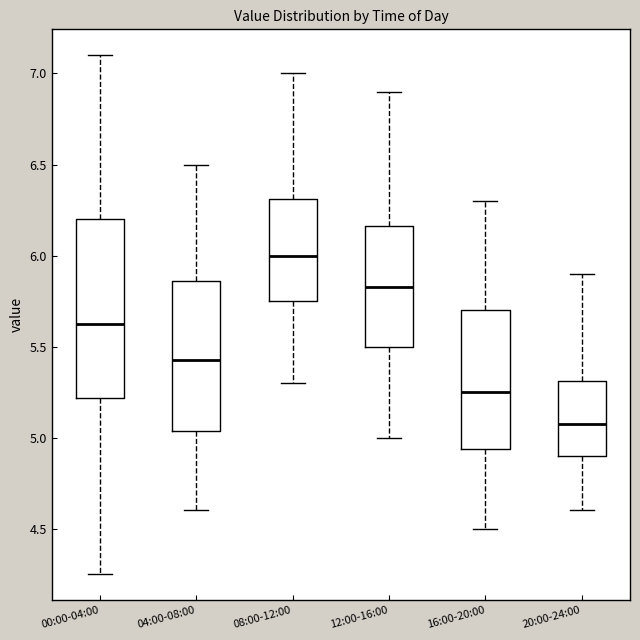

Reading left to right, transcribe this box plot: for each box, give where its median line is, the range the box spans, and where its two whiskers end, as read against the y-axis. The values are not printed on the chart, so give them approximately, as read against the axis.

00:00-04:00: median 5.65, box 5.20 to 6.20, whiskers 4.25 to 7.10
04:00-08:00: median 5.45, box 5.05 to 5.85, whiskers 4.60 to 6.50
08:00-12:00: median 6.00, box 5.75 to 6.30, whiskers 5.30 to 7.00
12:00-16:00: median 5.85, box 5.50 to 6.15, whiskers 5.00 to 6.90
16:00-20:00: median 5.25, box 4.95 to 5.70, whiskers 4.50 to 6.30
20:00-24:00: median 5.10, box 4.90 to 5.30, whiskers 4.60 to 5.90